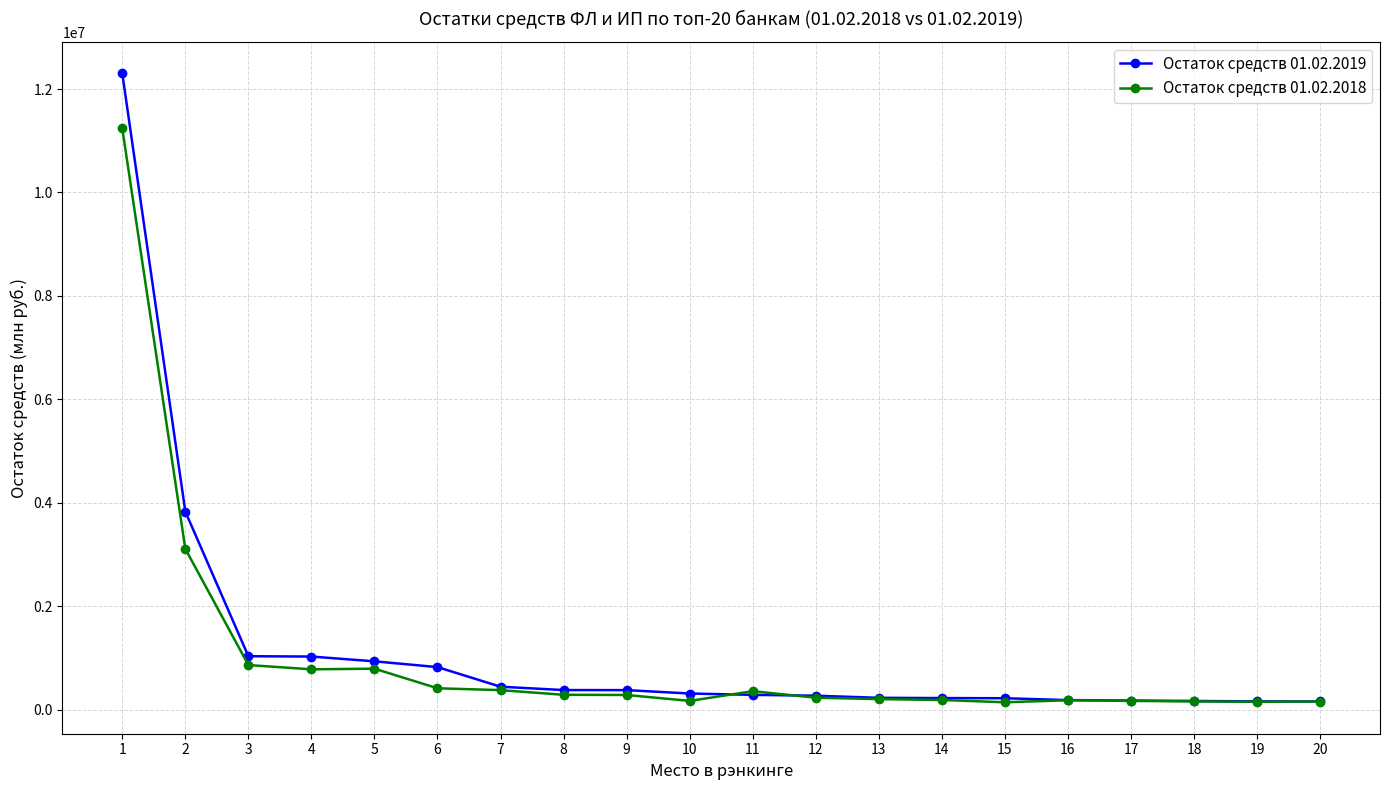

List the series in order of their overall mean, lowest first.

Остаток средств 01.02.2018, Остаток средств 01.02.2019